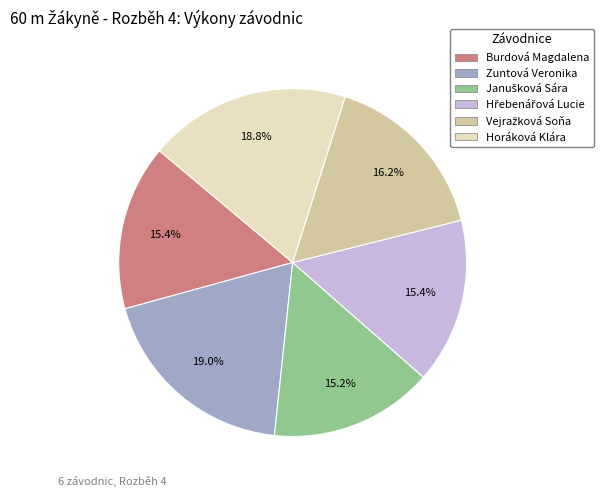

To the nearest percent, what is the average slice percentage?

17%